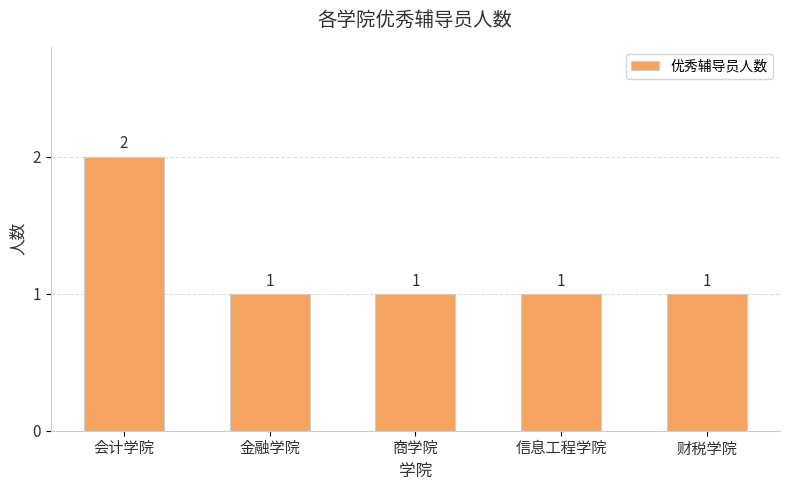

What is the smallest value displayed?

1